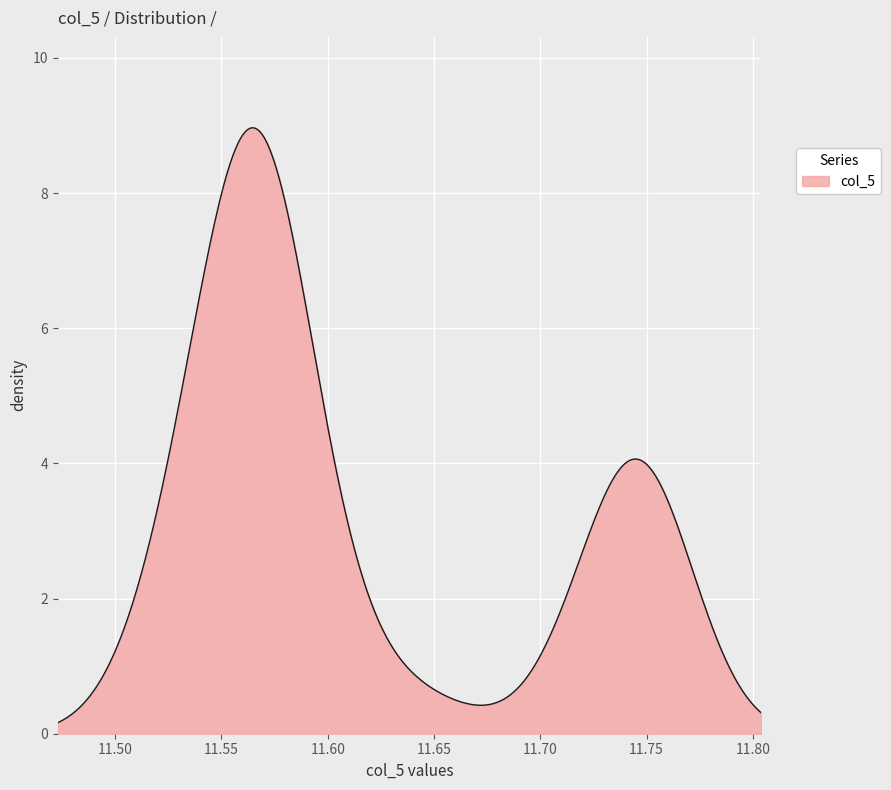

What is the maximum value shown in the chart?

9.0